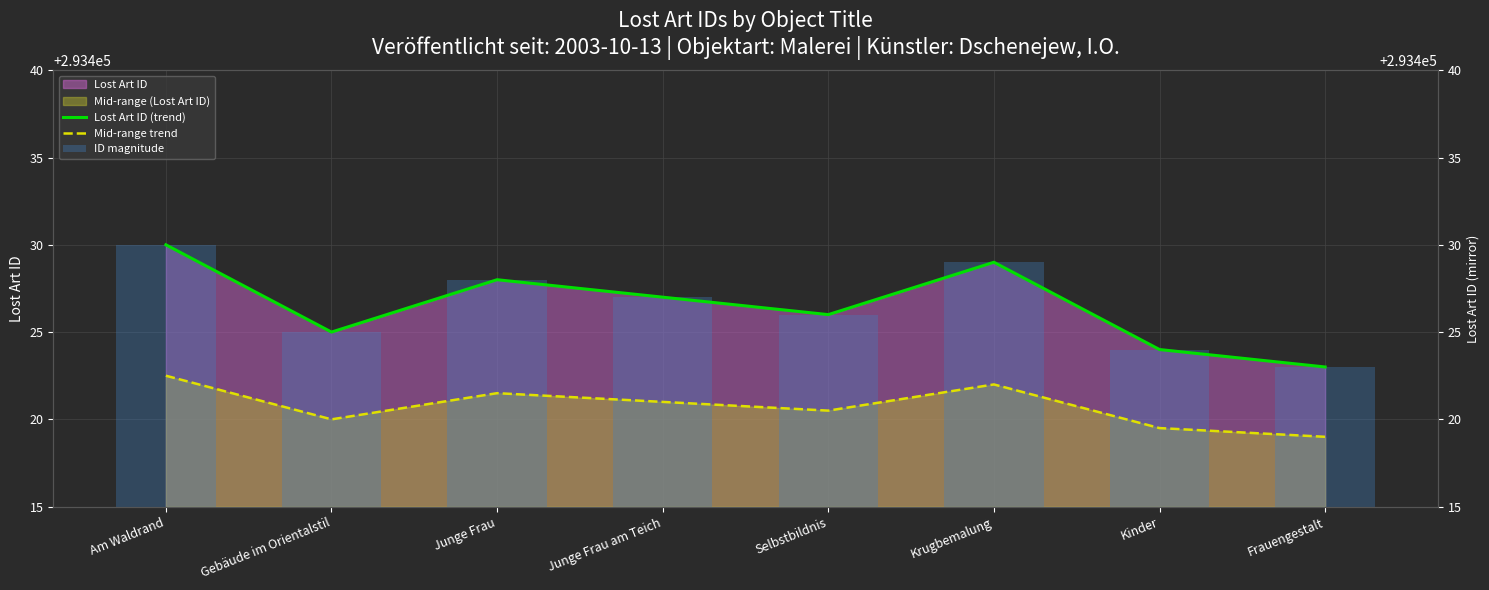

Between Kinder and Junge Frau, which is larger?

Junge Frau